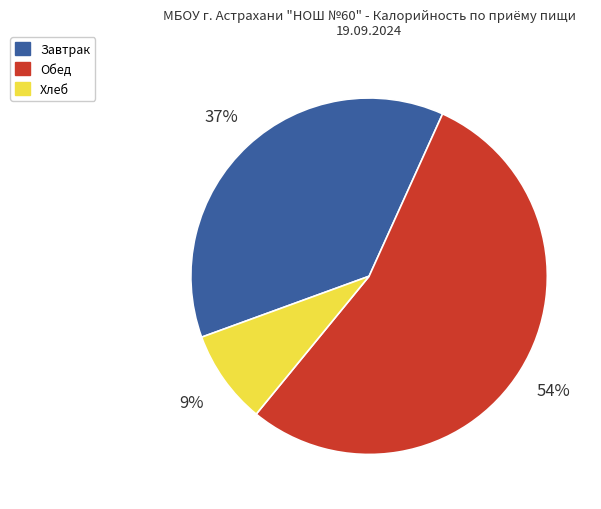

Does any single category account for the majority?

Yes